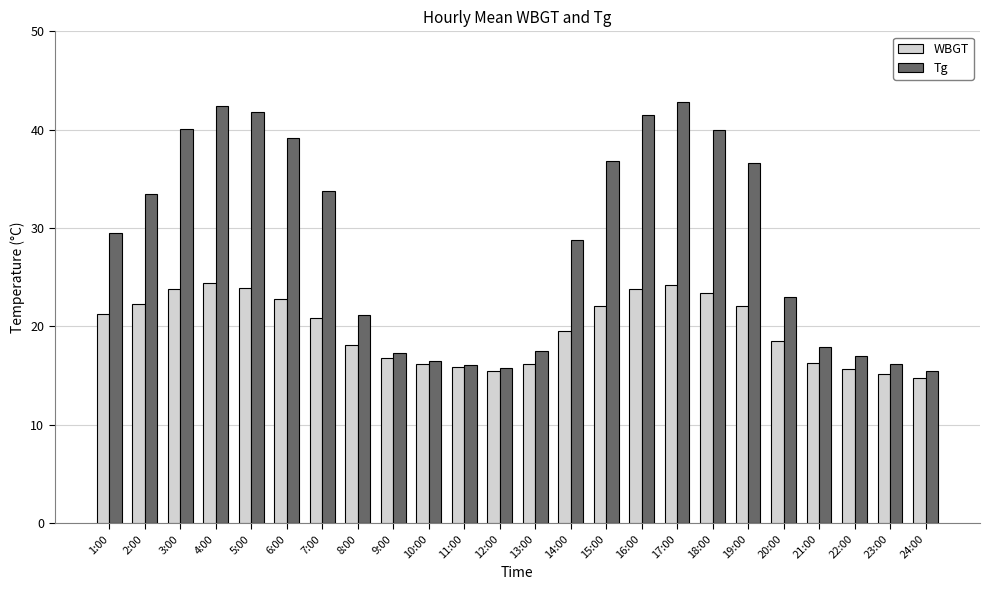

How many bars are there in total?

48